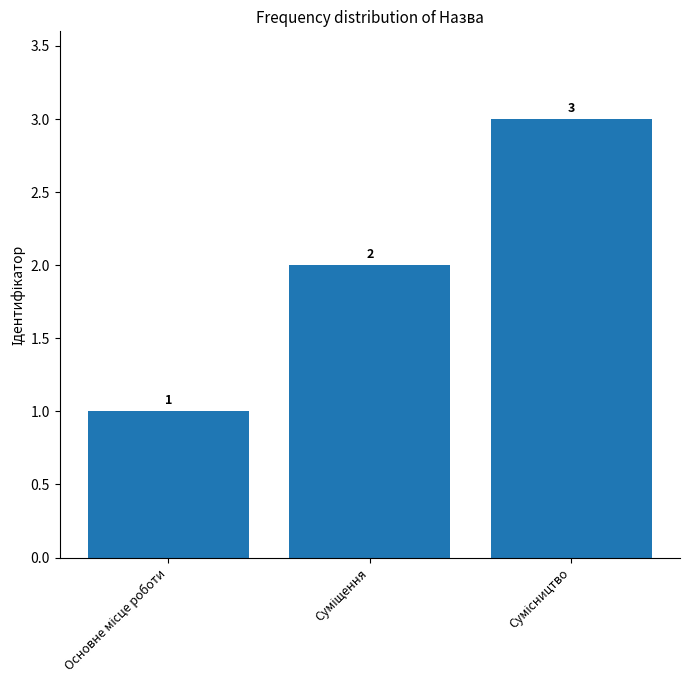

What is the sum of all values?

6